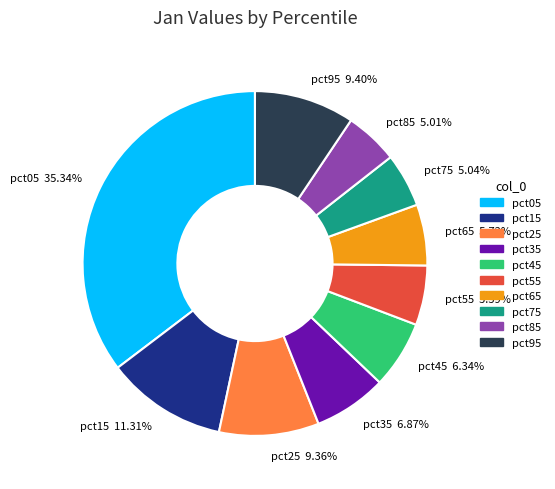

Which slice is the largest?

pct05